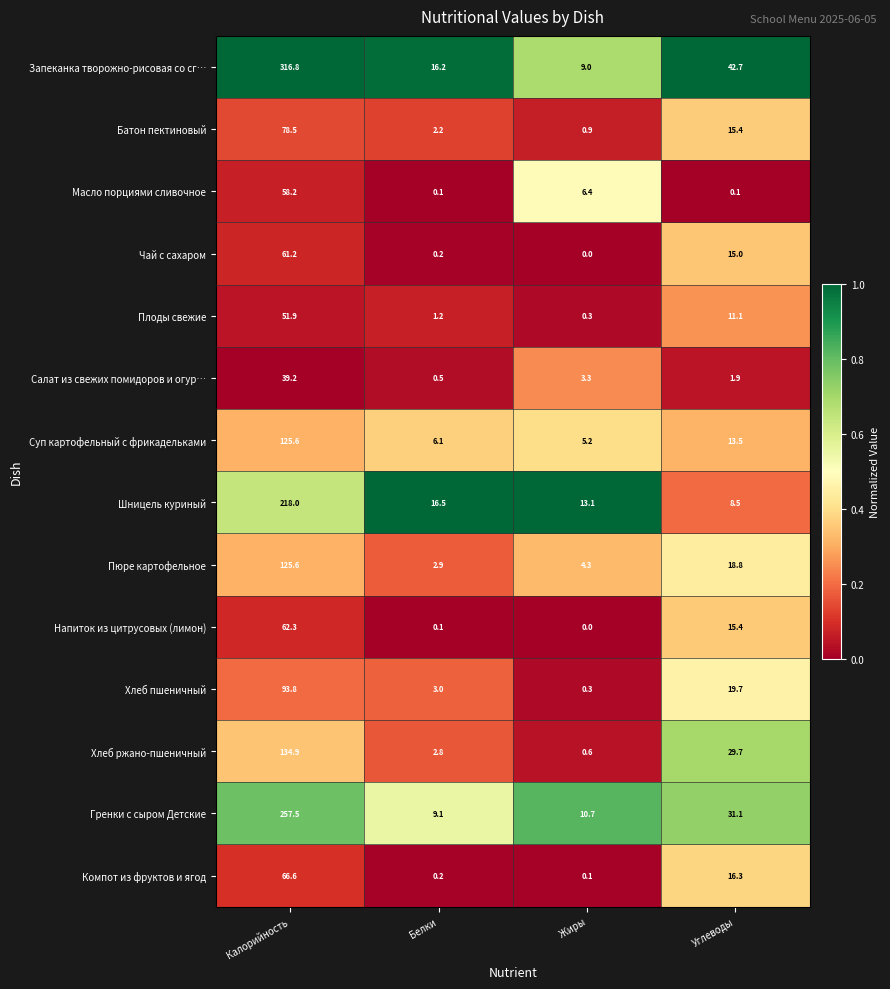

Which label corresponds to the smallest value in the chart?

Жиры